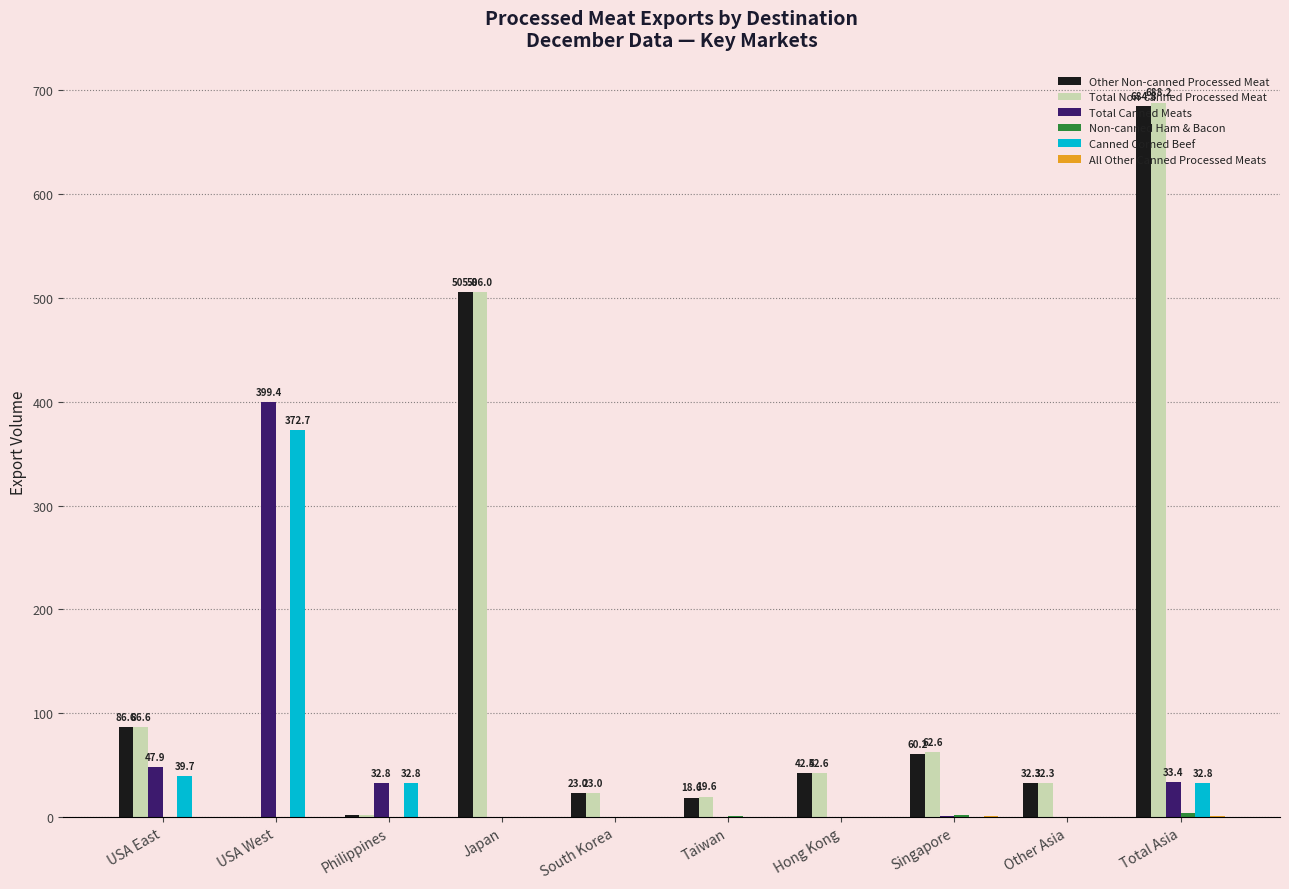

What value does the Total Canned Meats series have at USA West?

399.4